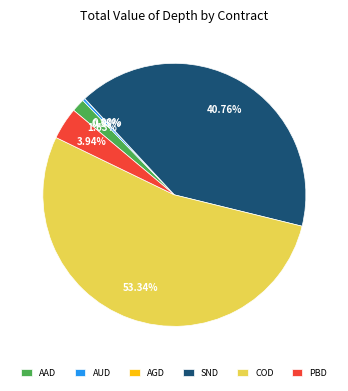

Which slice represents more than half of the pie?

COD